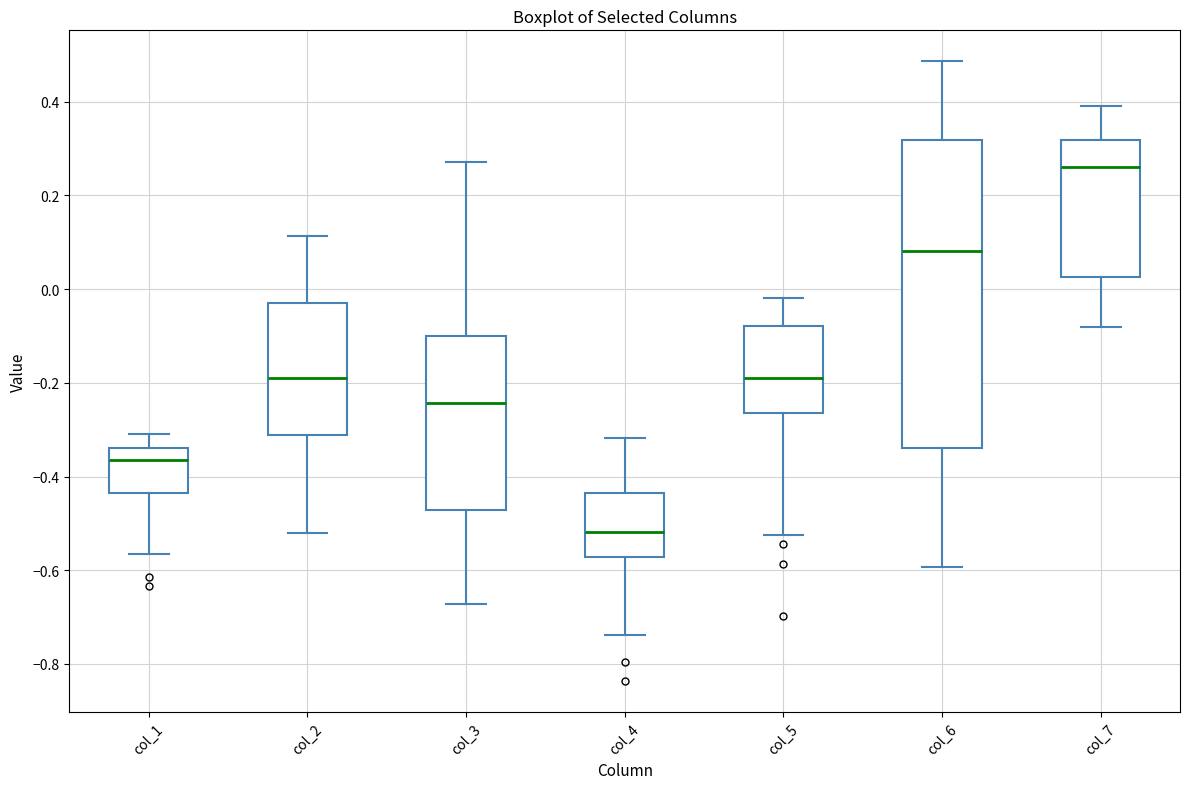

Reading left to right, read every box against the y-axis: the position of its median line, the range the box covers, and the ends of its whiskers. The values are not printed on the chart, so give them approximately, as read against the axis.

col_1: median -0.36, box -0.44 to -0.34, whiskers -0.56 to -0.30
col_2: median -0.18, box -0.32 to -0.04, whiskers -0.52 to 0.12
col_3: median -0.24, box -0.48 to -0.10, whiskers -0.68 to 0.28
col_4: median -0.52, box -0.58 to -0.44, whiskers -0.74 to -0.32
col_5: median -0.18, box -0.26 to -0.08, whiskers -0.52 to -0.02
col_6: median 0.08, box -0.34 to 0.32, whiskers -0.60 to 0.48
col_7: median 0.26, box 0.02 to 0.32, whiskers -0.08 to 0.40